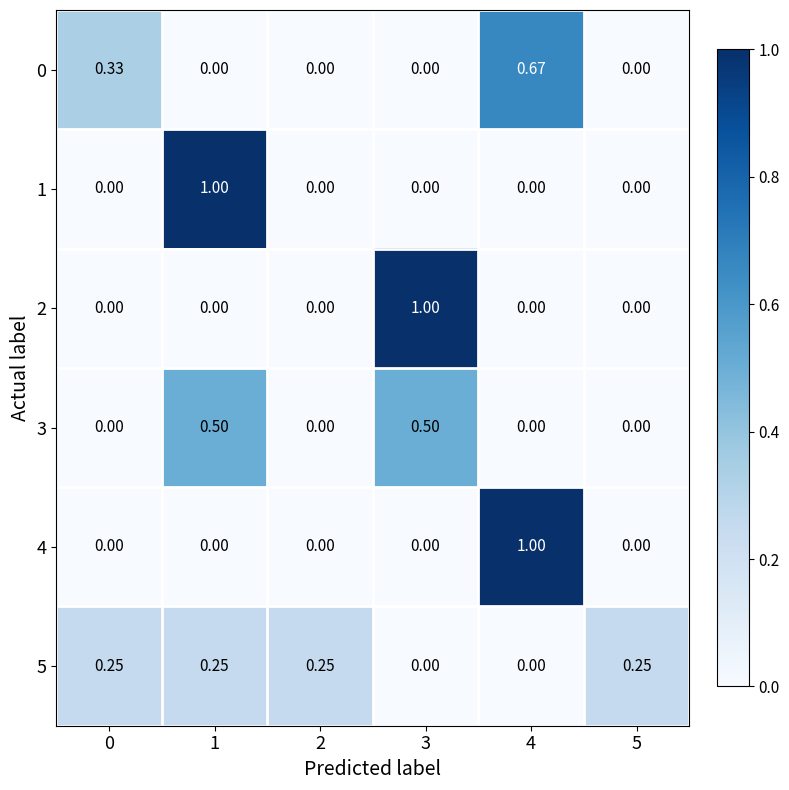

Is the value of 4 at 3 greater than the value of 1 at 1?

No